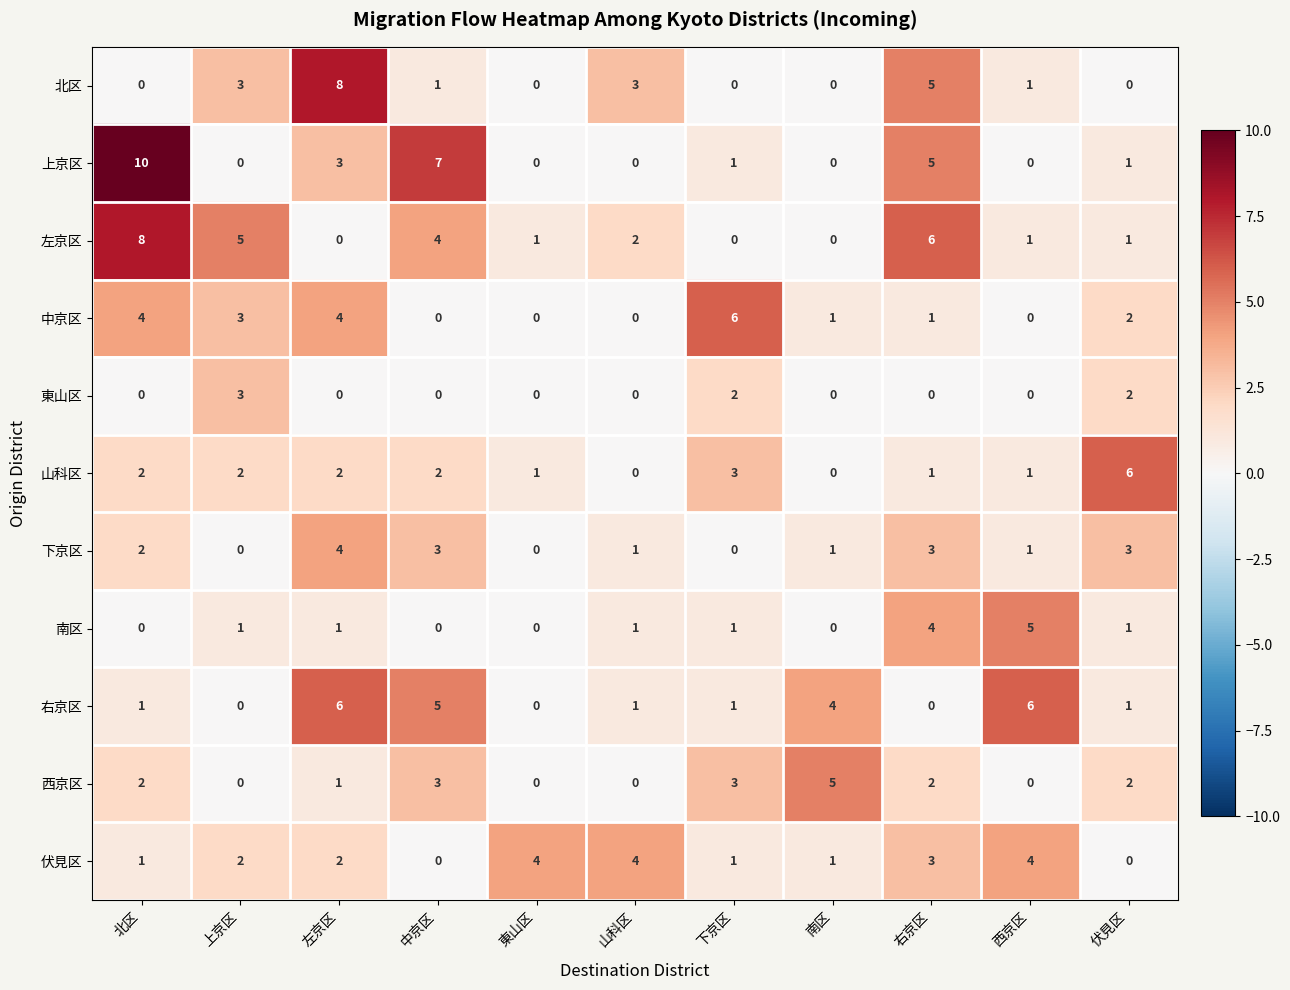

Count the number of categories in the chart.

11